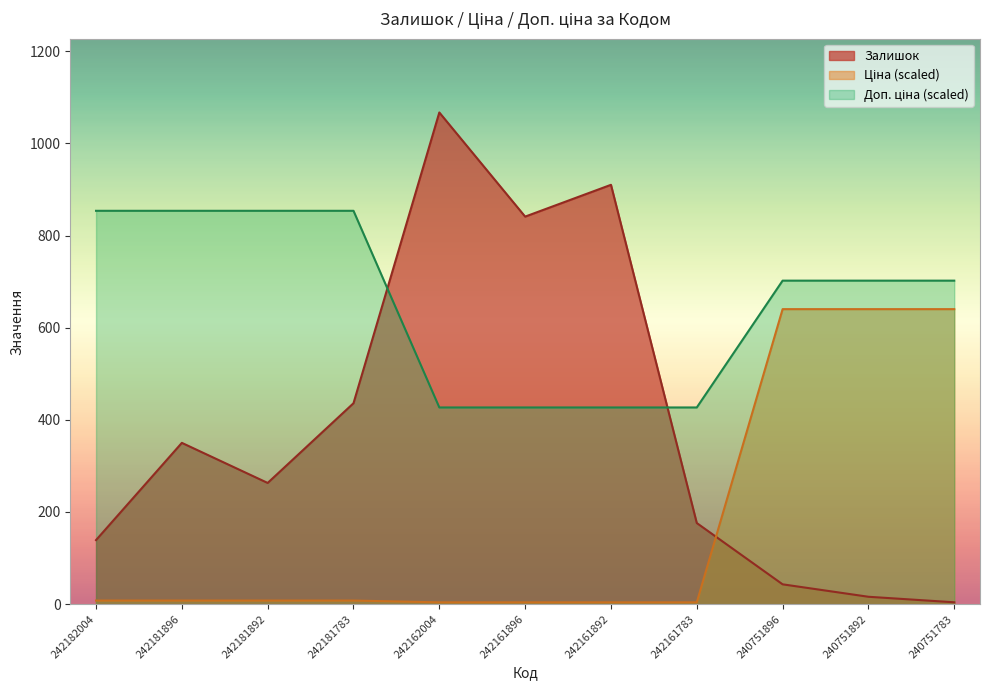

What is the sum of the Доп. ціна values at 242162004 and 242161896?

853.7